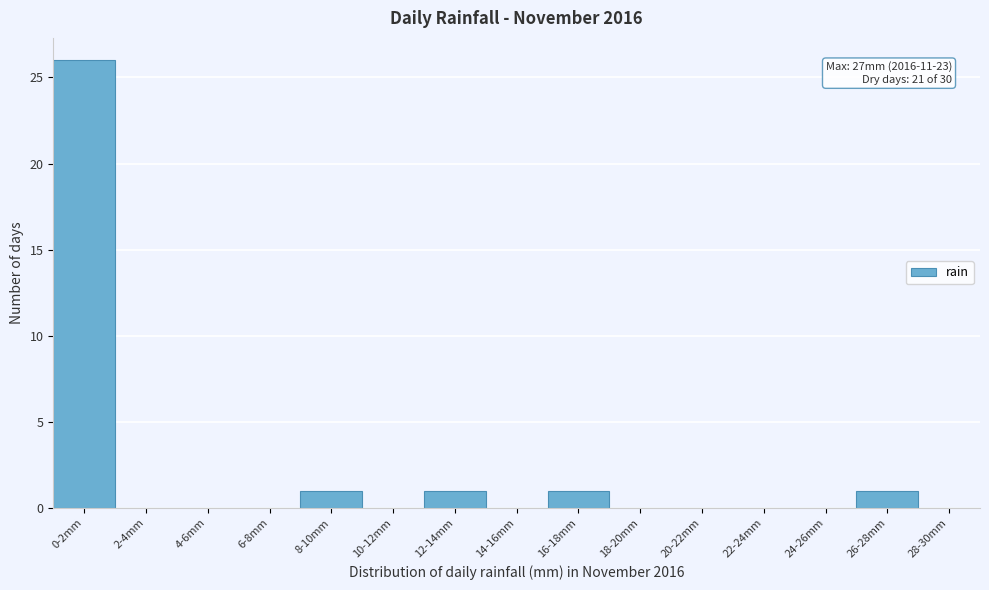

What is the sum of all values?

30